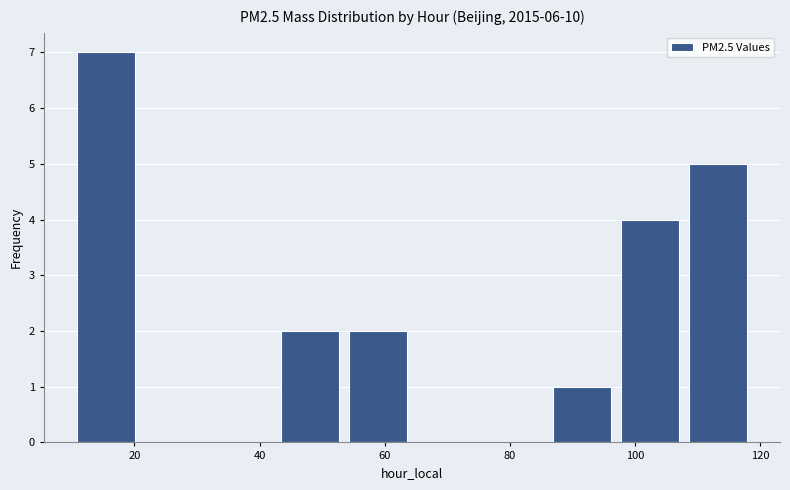

Reading left to right, transcribe this chart: for each bar, give the range it covers on the x-axis and its height. Neither the bar edges nor the heights are printed on the chart, so give them approximately, as read against the axes.

10 to 22: 7
22 to 32: 0
32 to 44: 0
44 to 54: 2
54 to 66: 2
66 to 76: 0
76 to 86: 0
86 to 98: 1
98 to 108: 4
108 to 120: 5